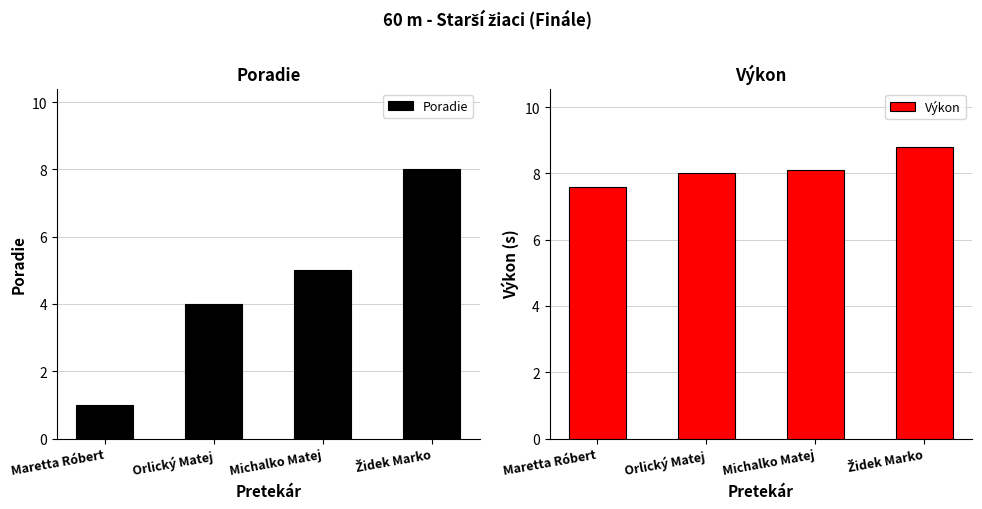

What is the average value of the Poradie series?

4.5